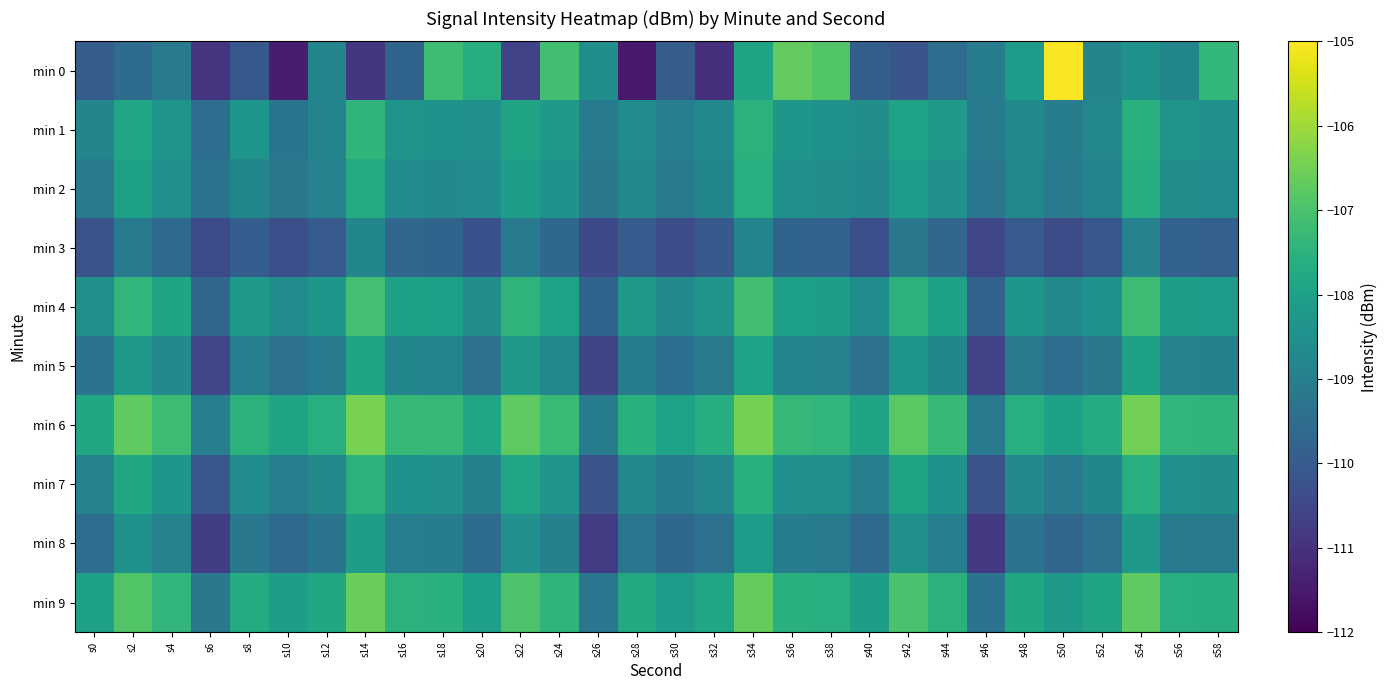

What is the smallest value displayed?

-111.5